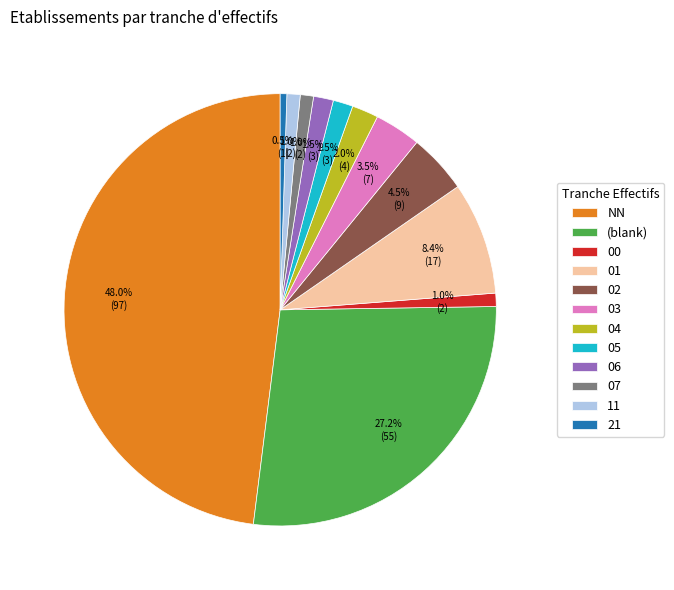

To the nearest percent, what portion does 01 represent?

8%